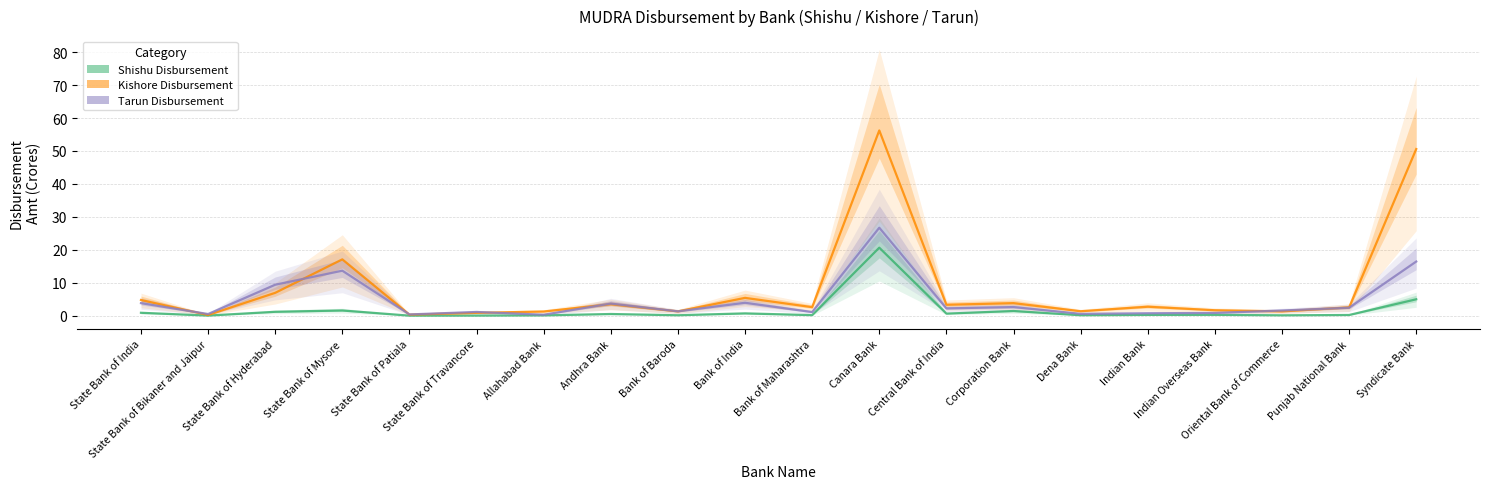

Reading left to right, transcribe all the data shown in this chart.

Shishu Disbursement: 0.9	0.0	1.2	1.6	0.0	0.0	0.1	0.5	0.1	0.7	0.1	20.6	0.6	1.4	0.1	0.2	0.2	0.1	0.2	5.0
Kishore Disbursement: 4.8	0.2	6.9	17.1	0.3	0.8	1.3	3.5	1.3	5.4	2.6	56.2	3.3	3.8	1.3	2.7	1.6	1.3	2.5	50.6
Tarun Disbursement: 3.8	0.5	9.4	13.7	0.4	1.1	0.3	3.7	1.3	3.9	1.1	26.7	2.2	2.6	0.6	0.7	0.8	1.6	2.4	16.4